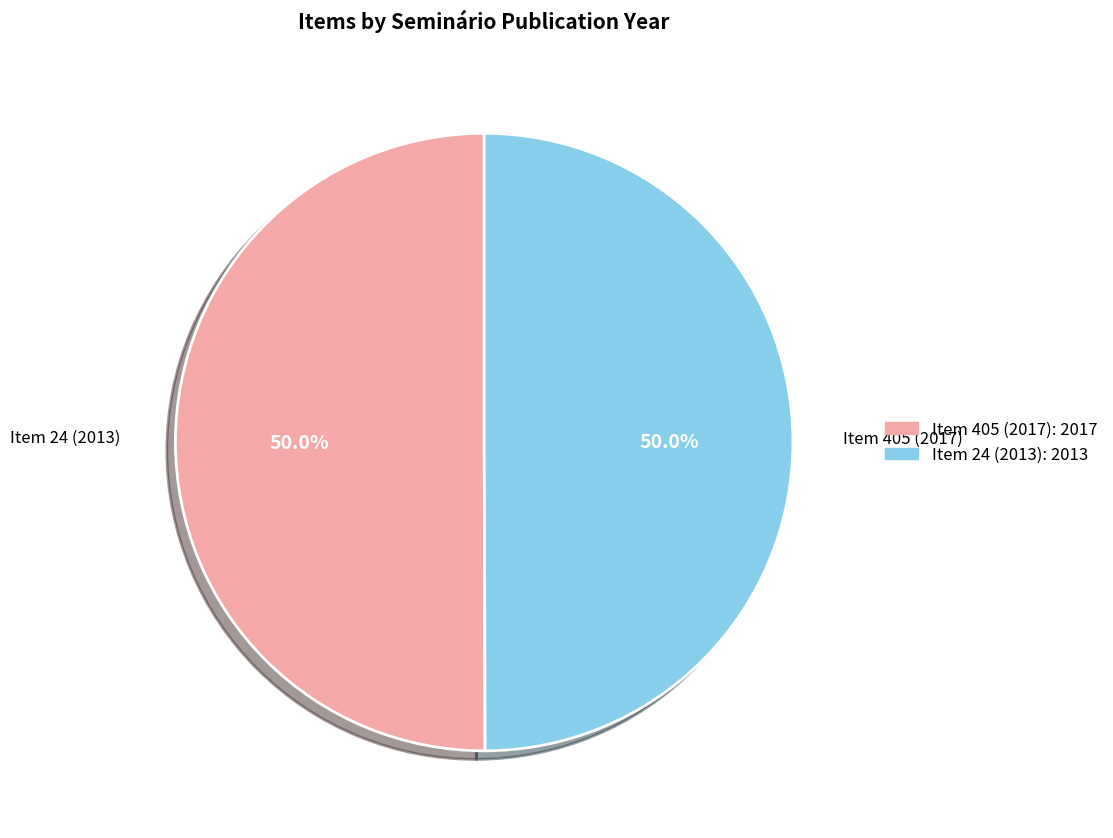

To the nearest percent, what portion does Item 405 (2017) represent?

50%